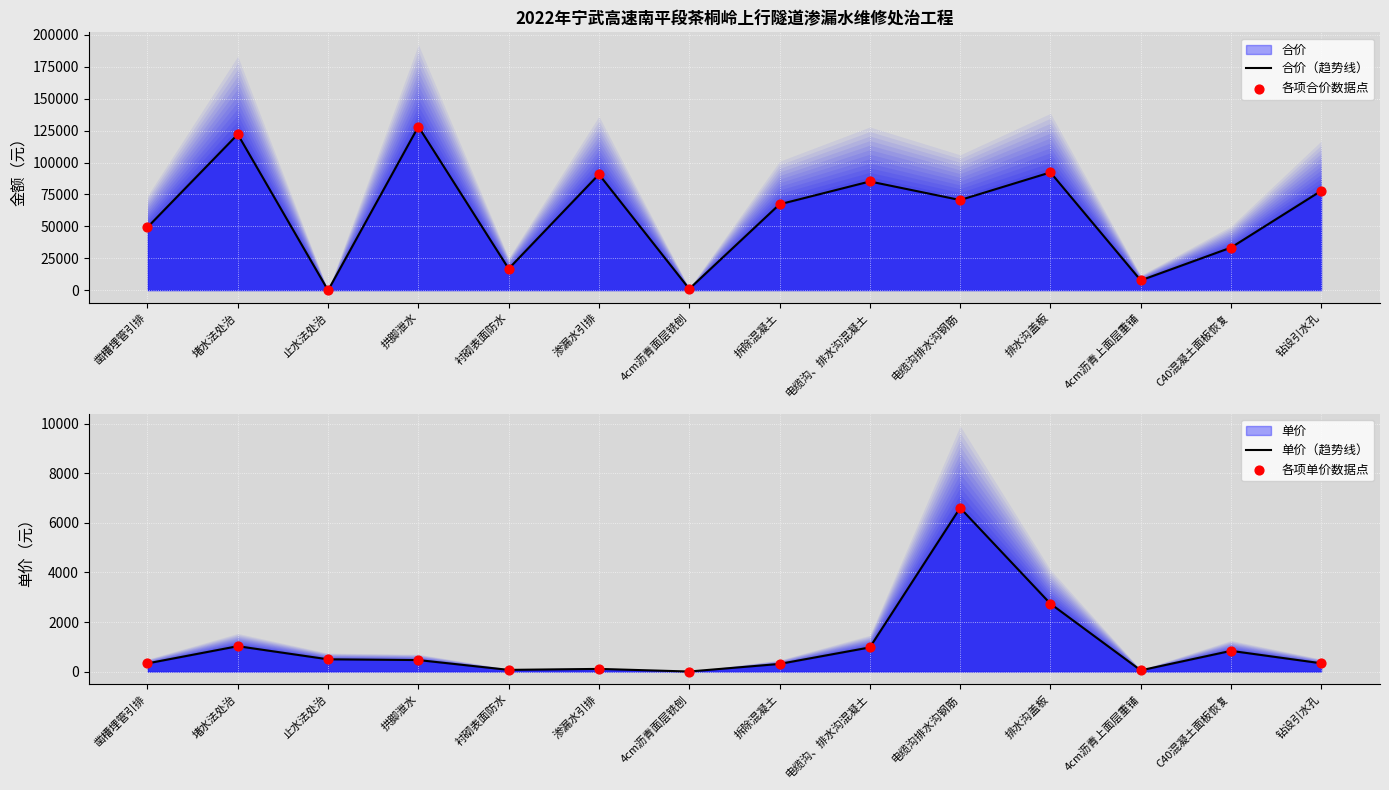

Which series has the largest Y range (max minus min)?

合价（趋势线）